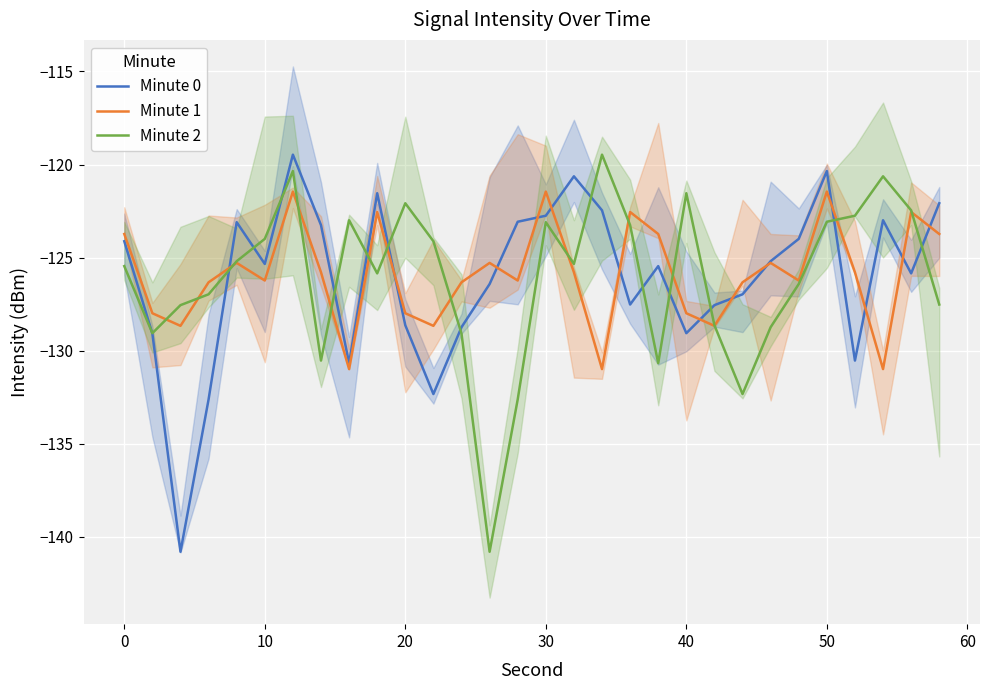

Which series has the largest total across all categories?

Minute 1